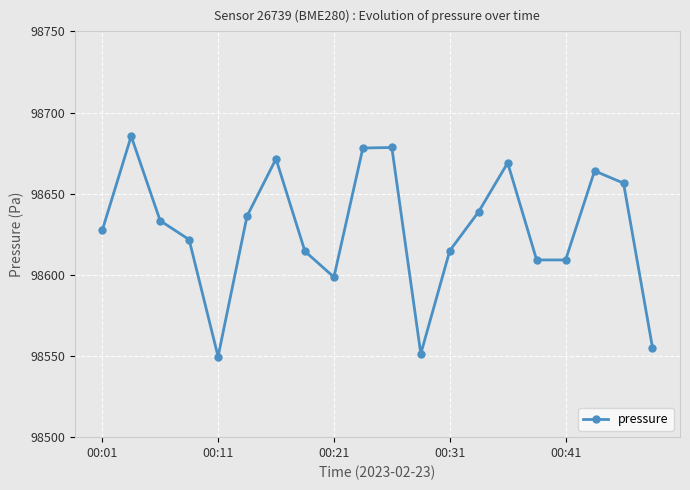

What is the greatest value displayed?

98685.4